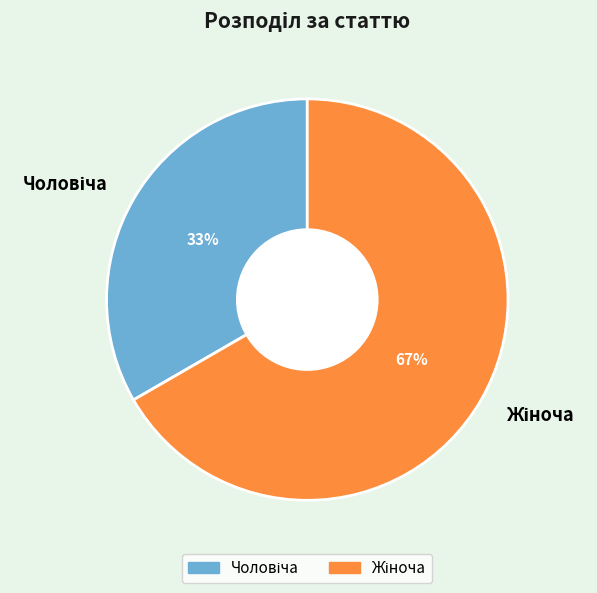

How many segments does this pie chart have?

2